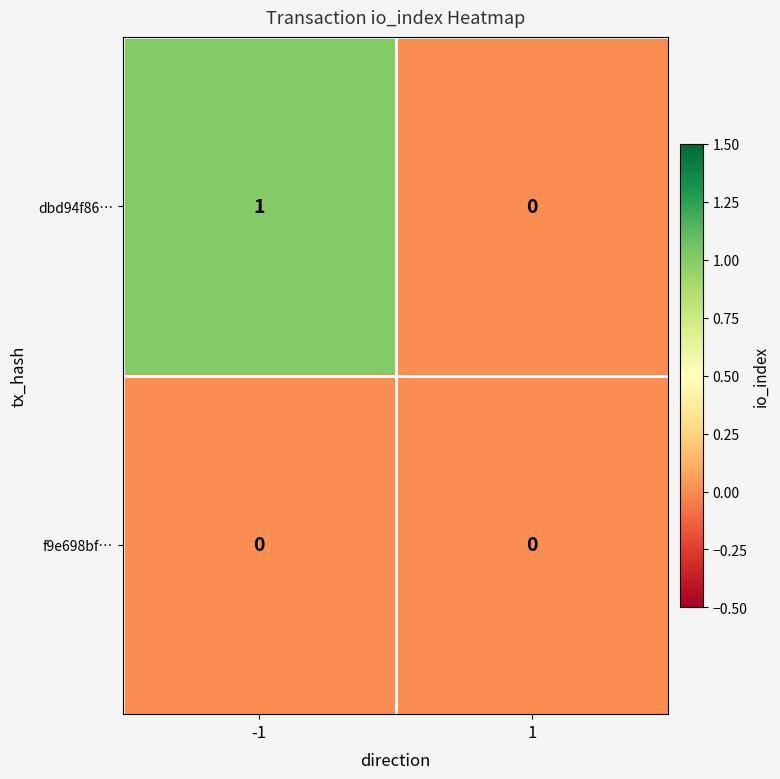

True or false: dbd94f86… has a value of 0 at 1.

True